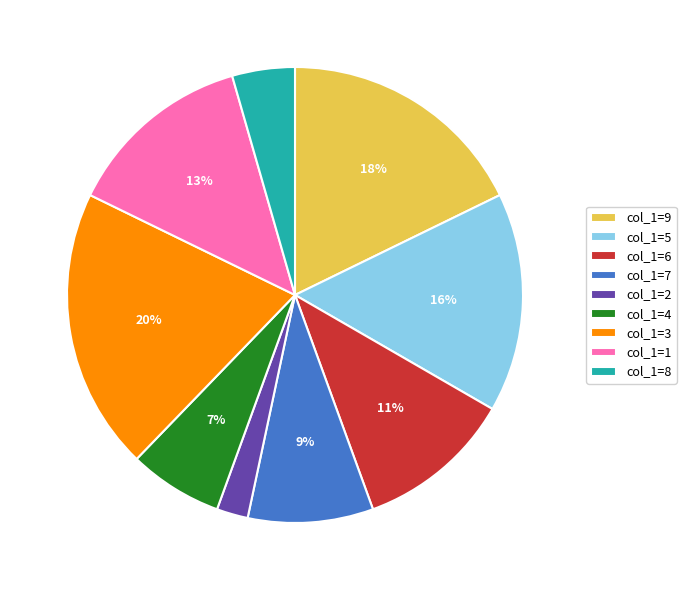

What percentage is the col_1=4 slice, to the nearest percent?

7%